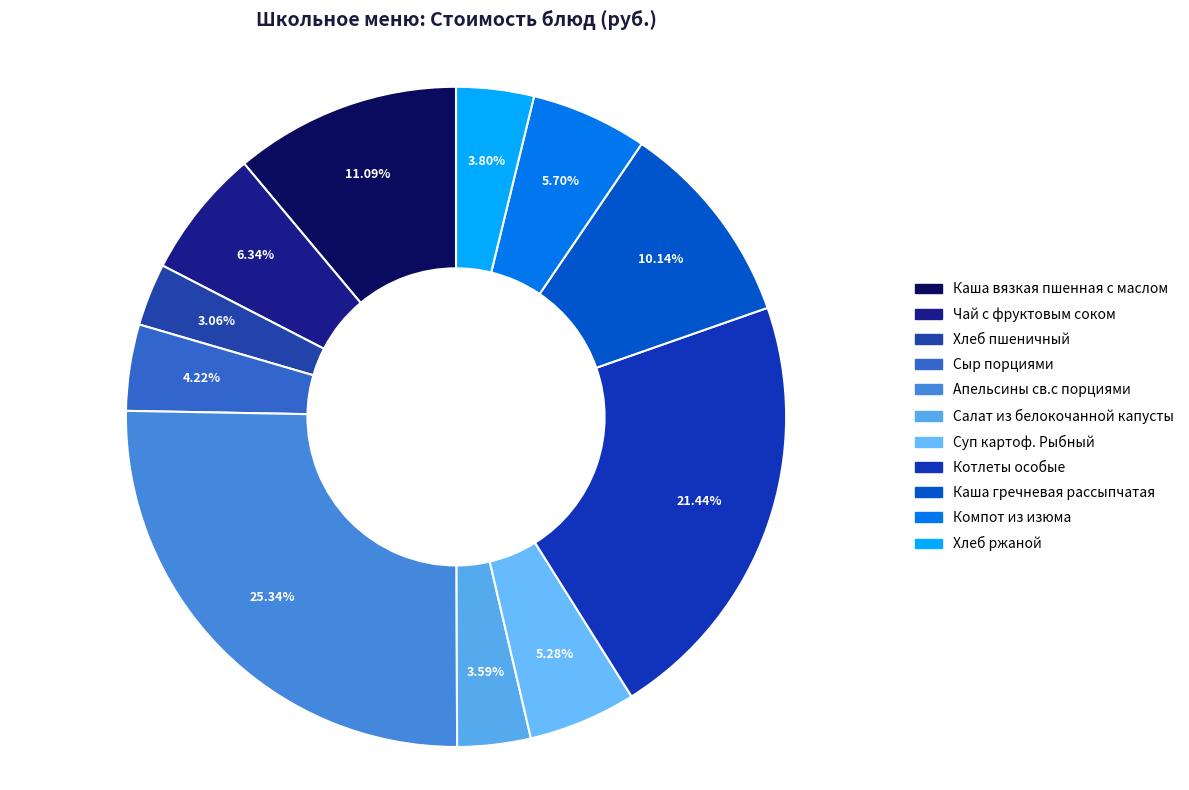

What percentage is NOT represented by Салат из белокочанной капусты?

96.4%